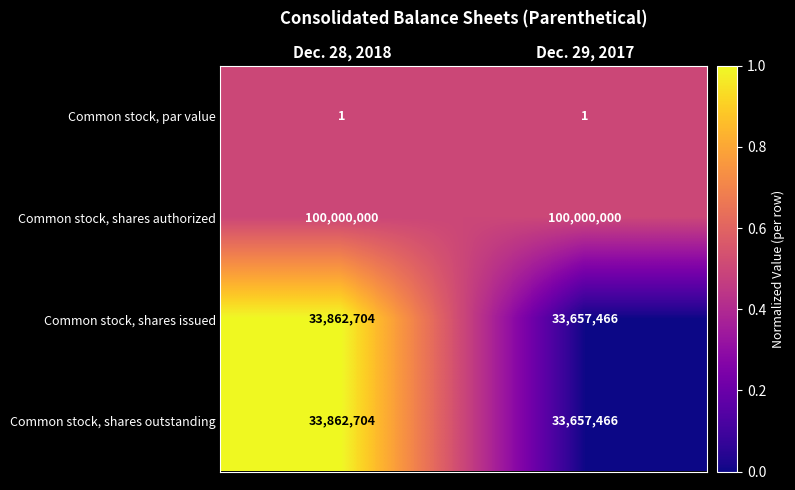

What is the maximum value shown in the chart?

100000000